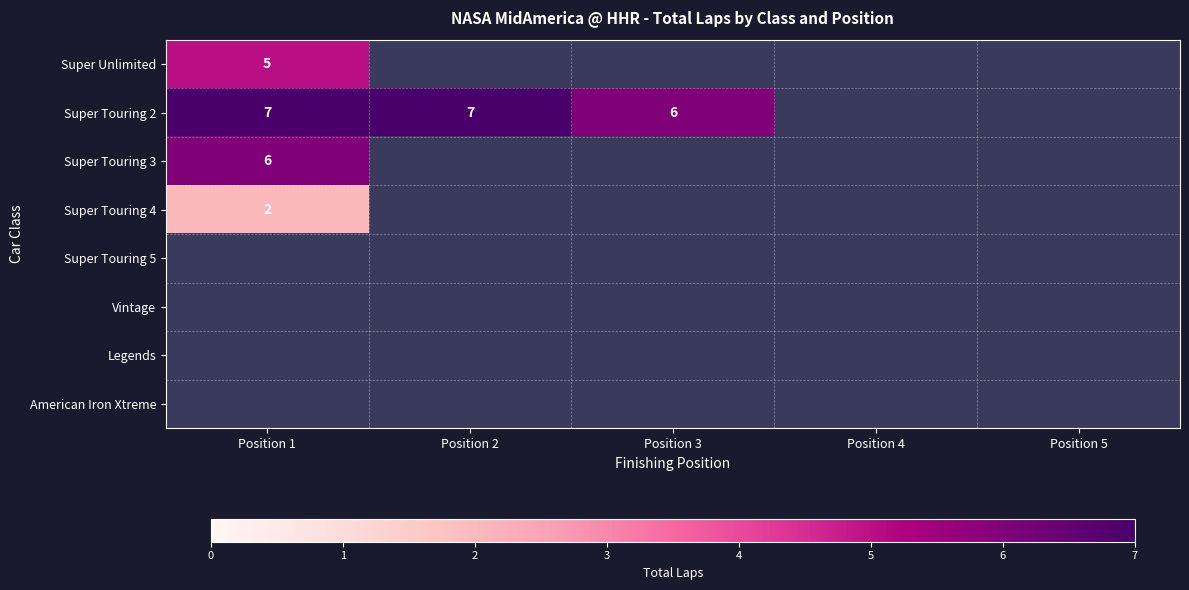

Which label corresponds to the largest value in the chart?

Position 1